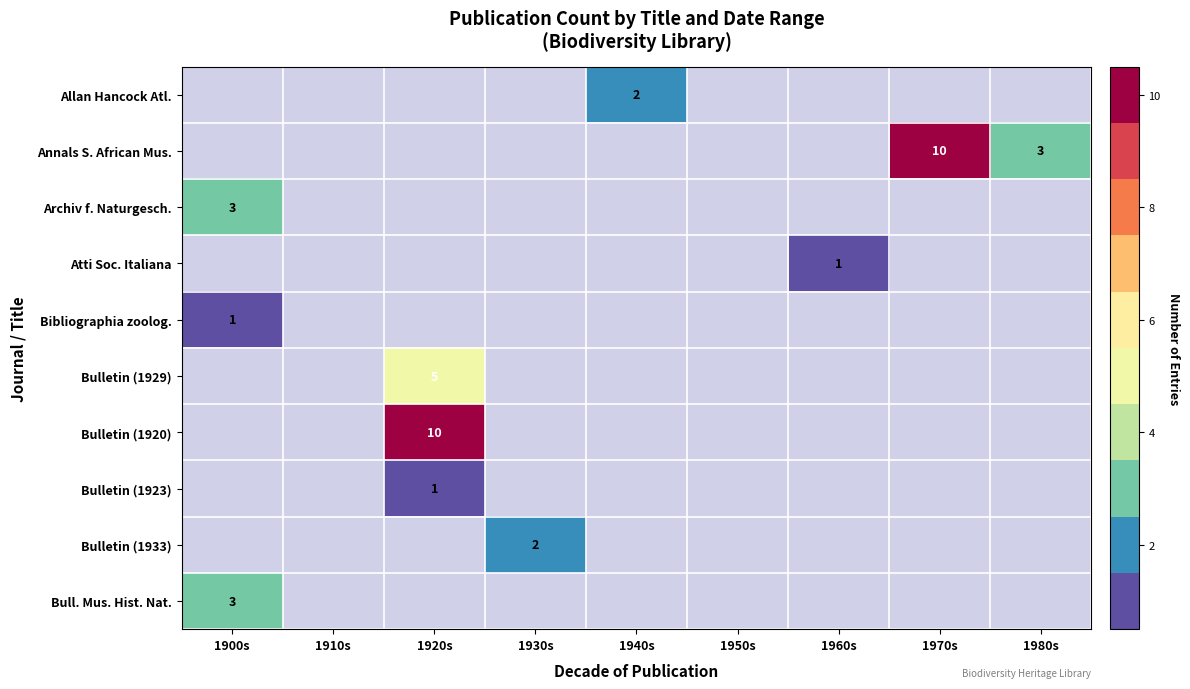

The Annals S. African Mus. series shows 16 at 1970s. True or false?

False